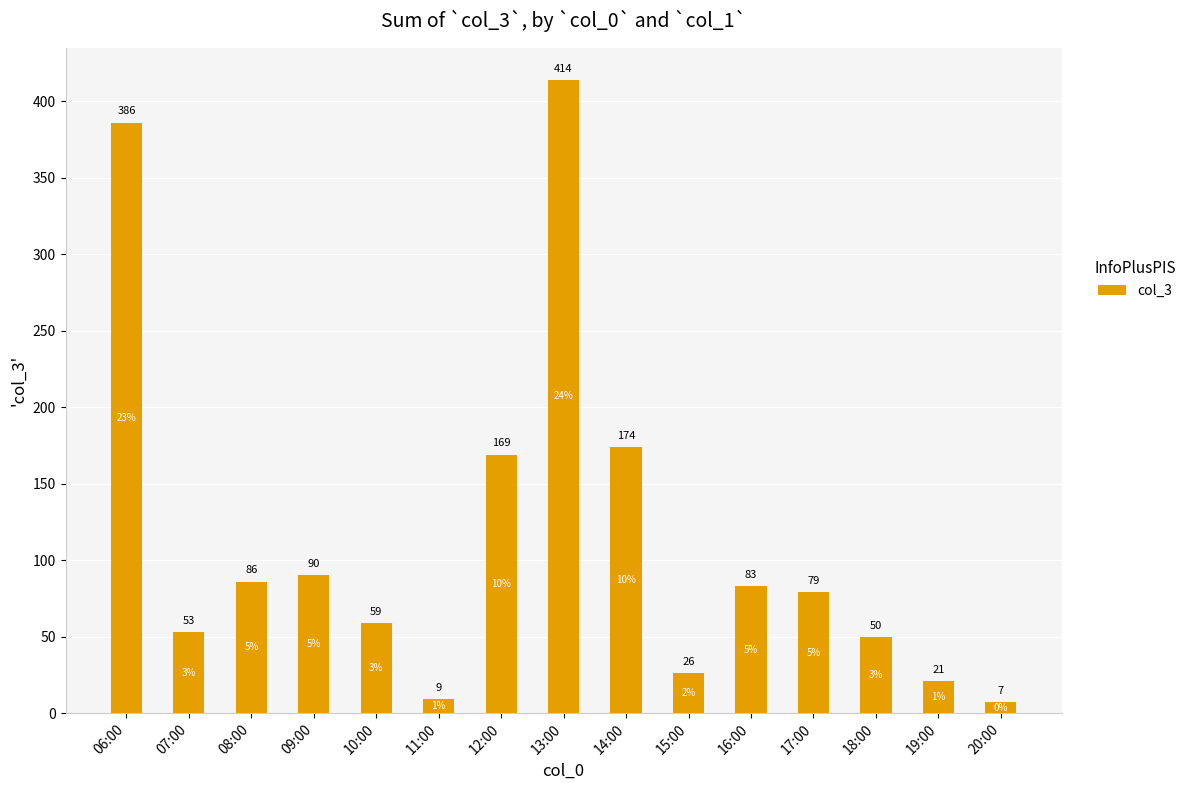

The value at 14:00 is 174. True or false?

True